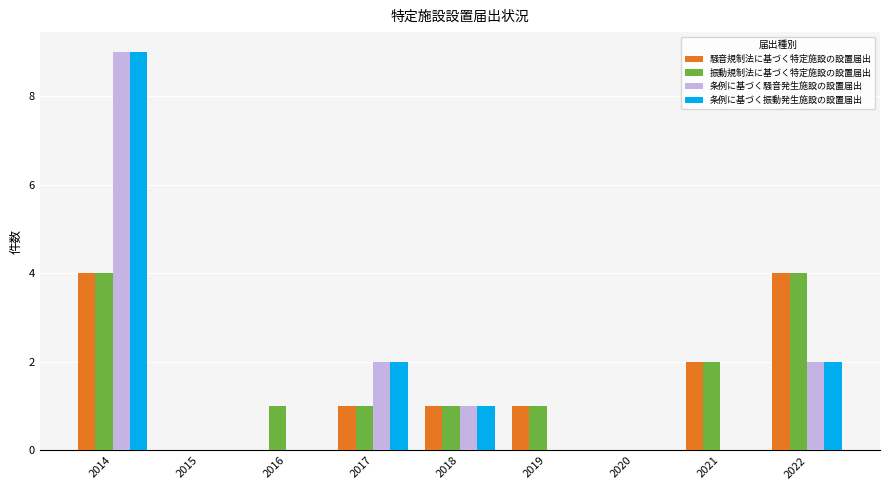

What is the sum of all 振動規制法に基づく特定施設の設置届出 values?

14